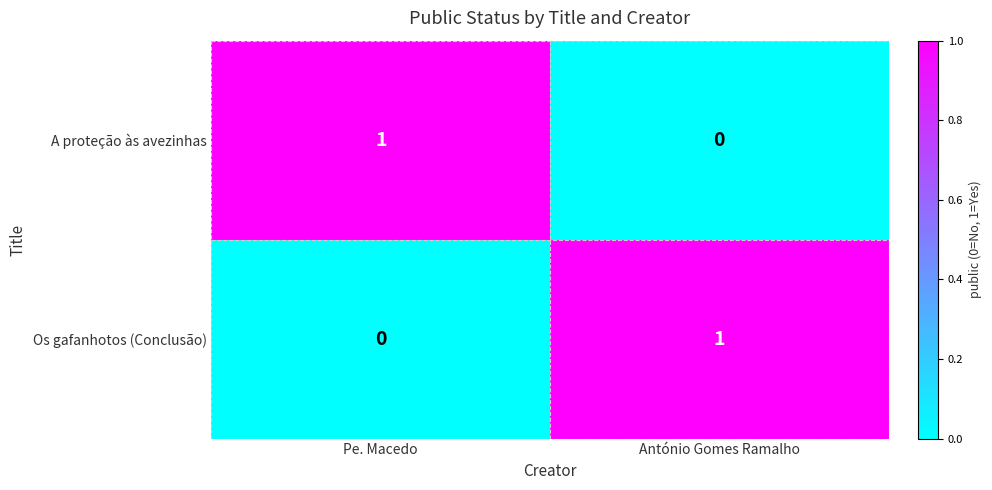

Which category has the lowest value in the Os gafanhotos (Conclusão) series?

Pe. Macedo